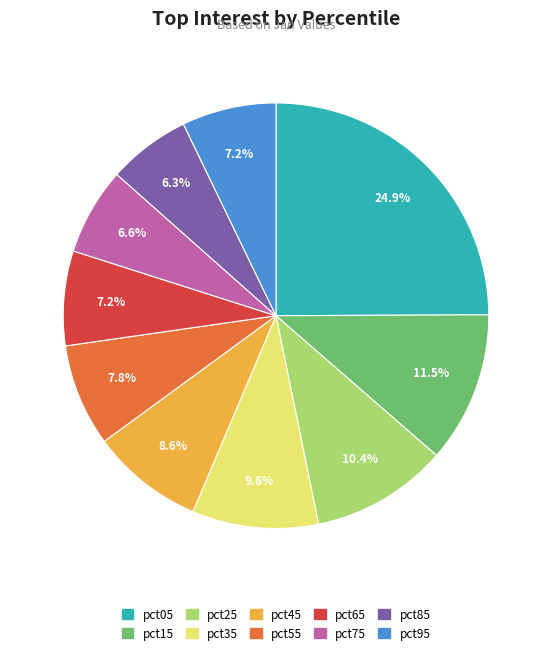

Which category has the biggest portion of the pie?

pct05